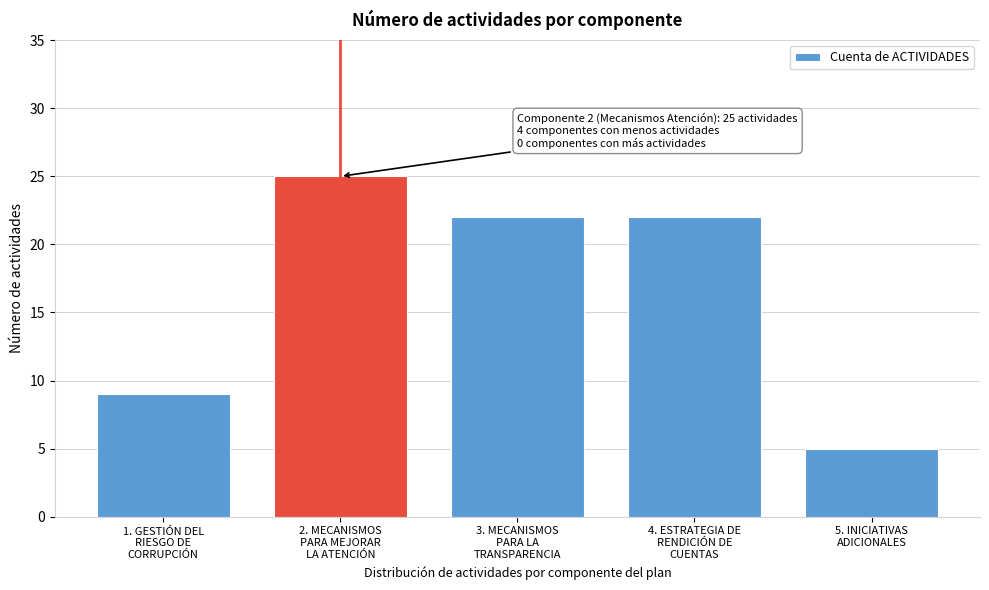

Reading left to right, what are all the values shown in this chart?

9	25	22	22	5